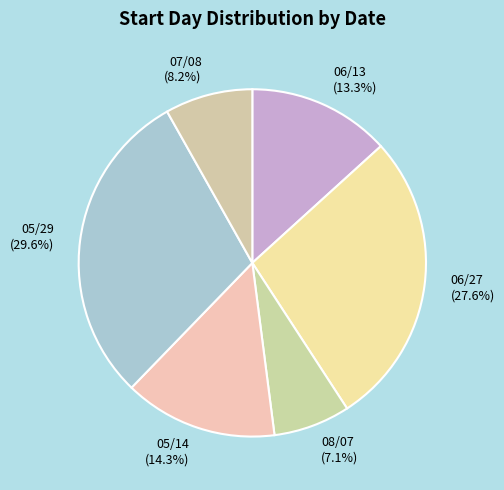

Which slice is the largest?

05/29